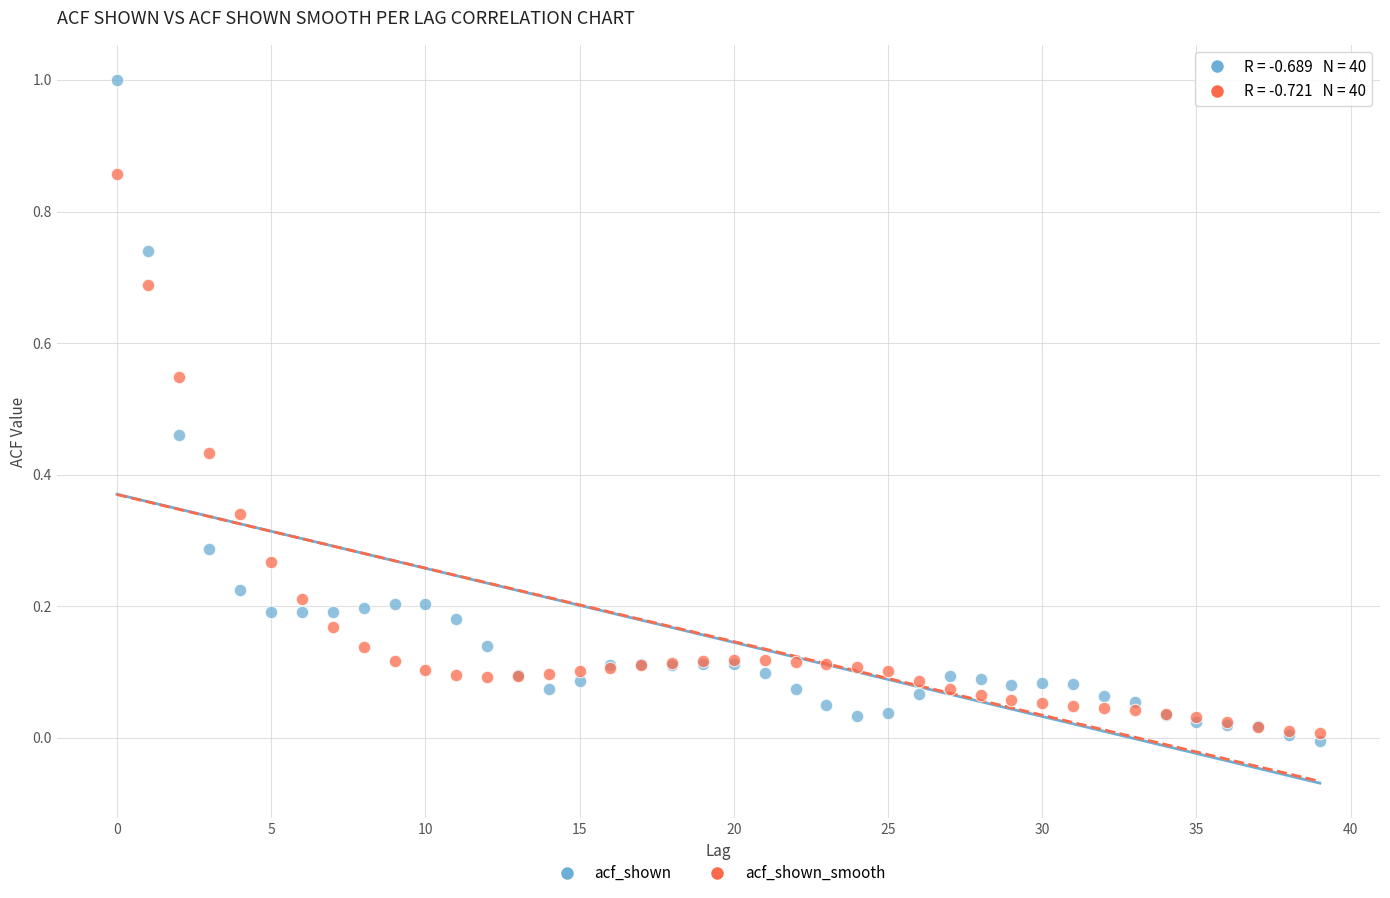

Which series contains the highest Y value?

acf_shown